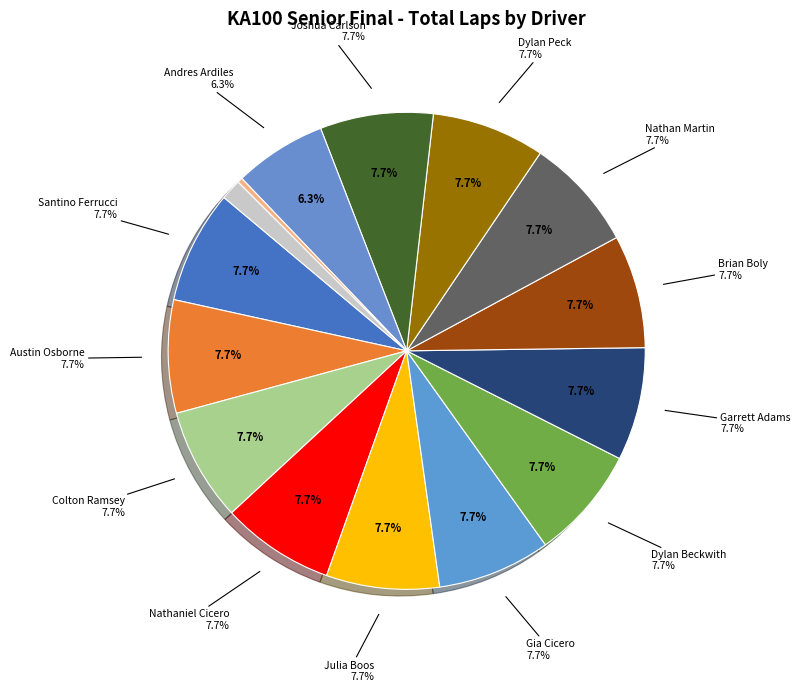

What is the largest slice in the pie chart?

Santino Ferrucci